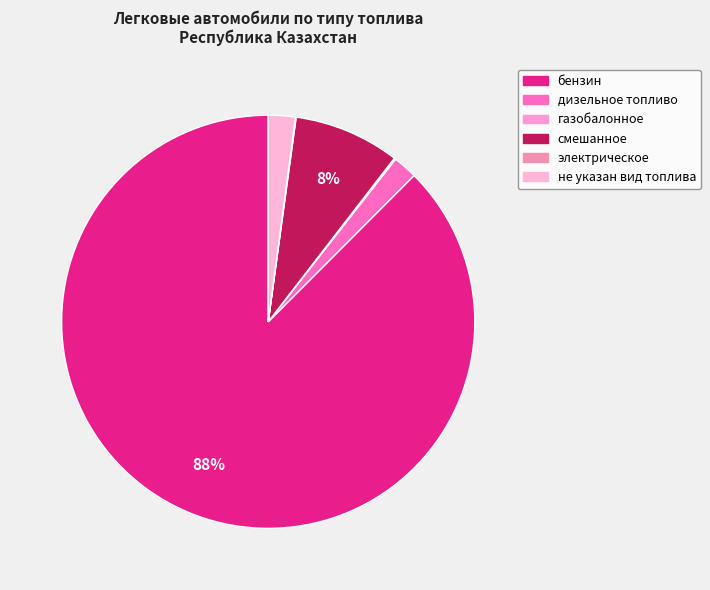

Count the number of slices in the pie.

6